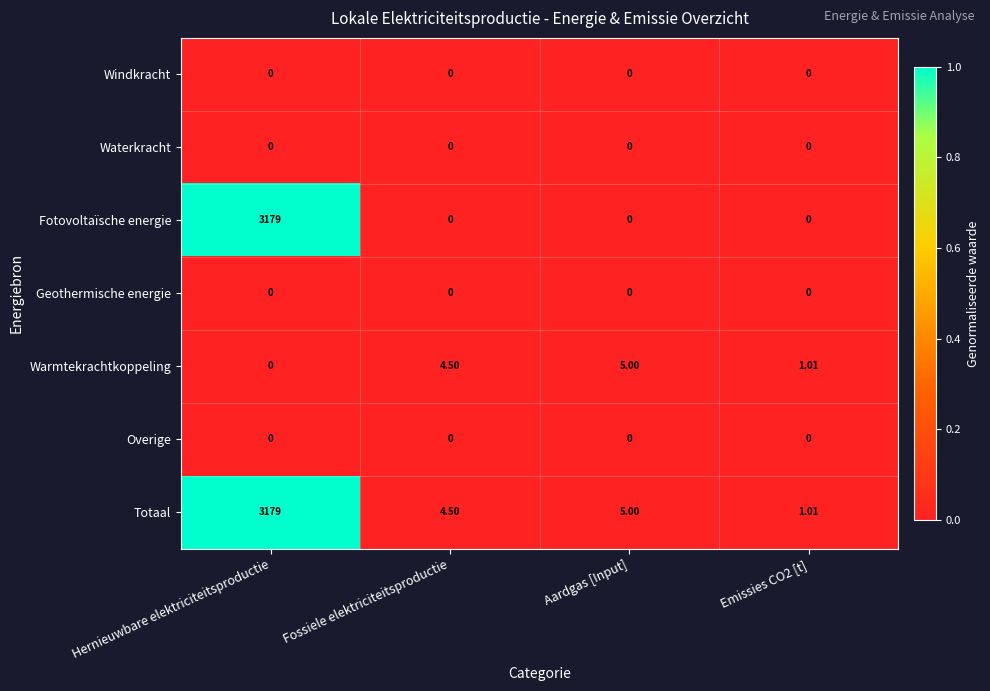

Which label corresponds to the largest value in the chart?

Hernieuwbare elektriciteitsproductie